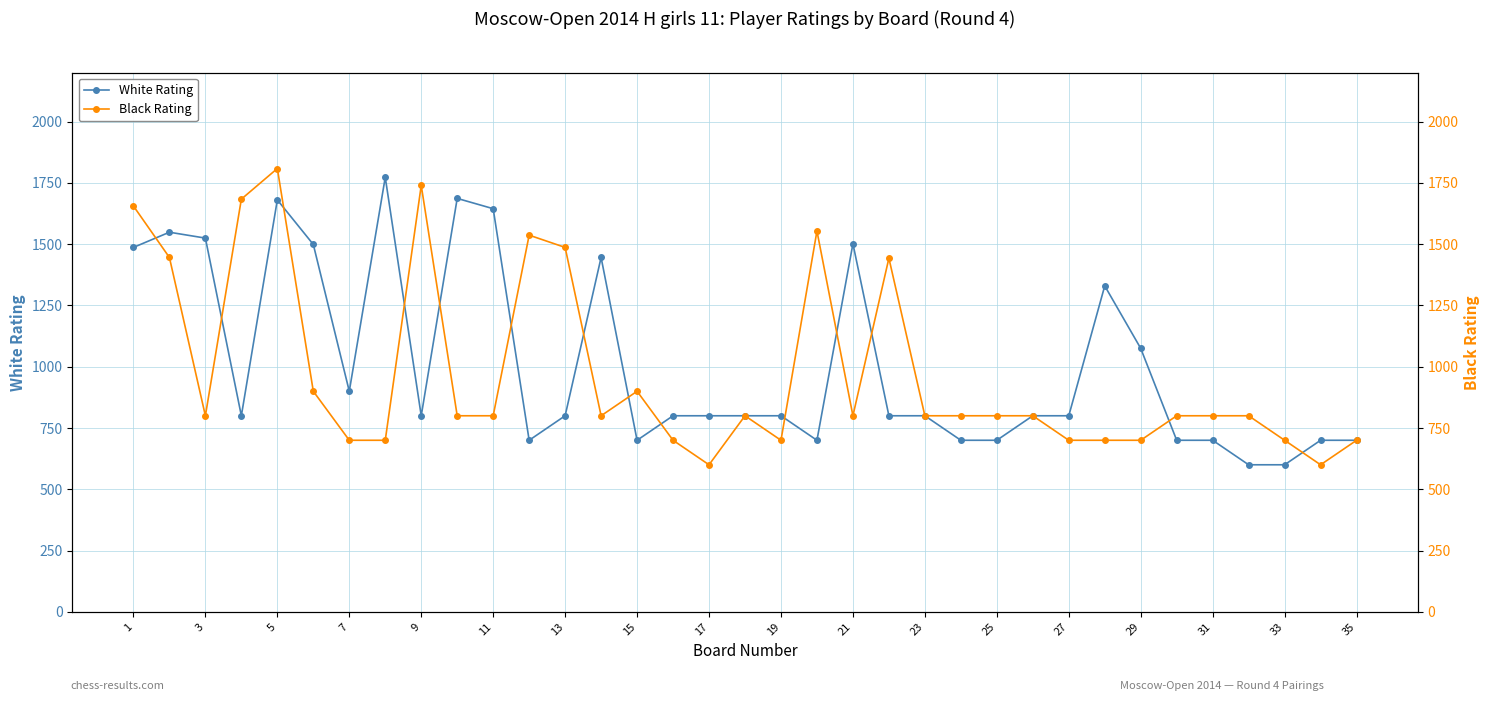

Which series ends up on top after the final intersection of Black Rating and White Rating?

White Rating